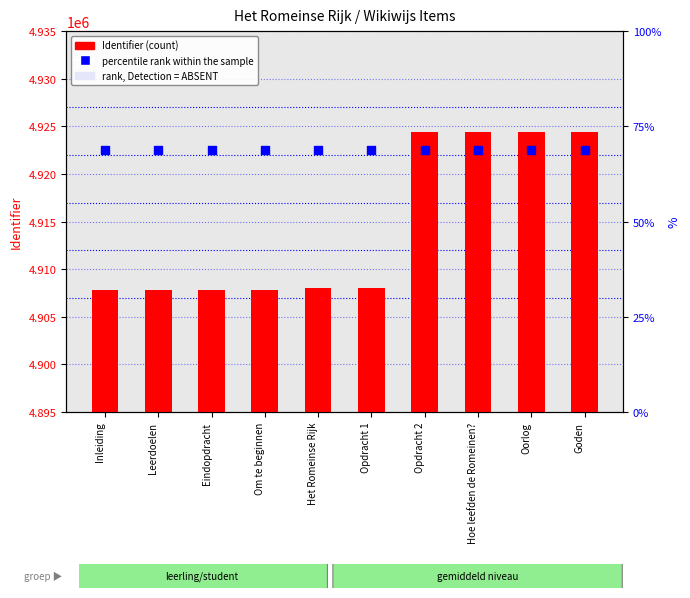

At which category is the sum across all series the highest?

Goden